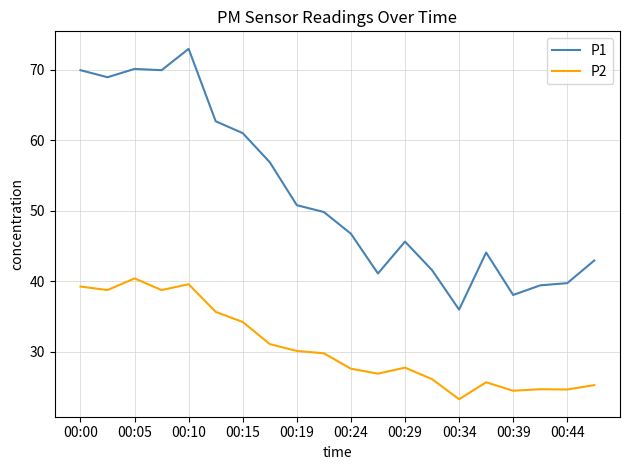

What is the highest value of the P2 series?

40.4